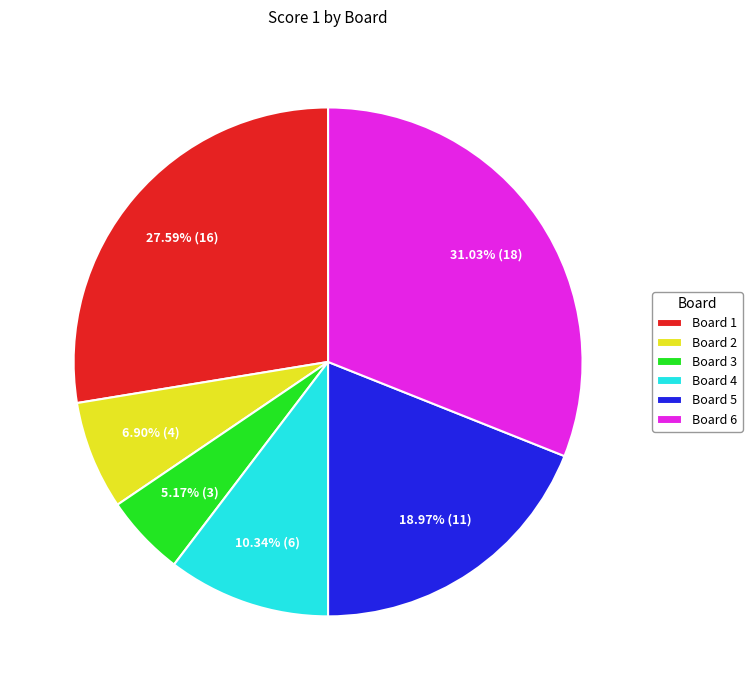

How many slices are in this pie chart?

6